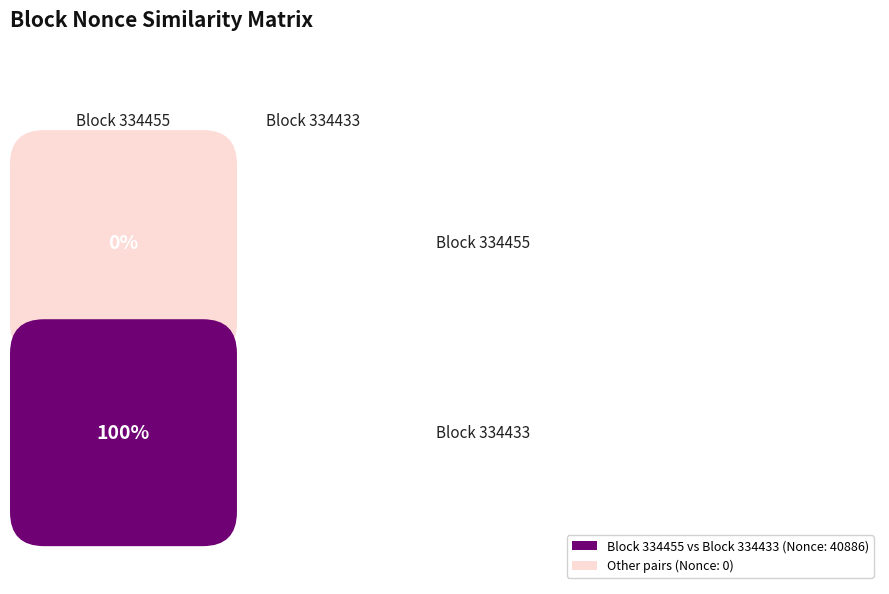

List the series in order of their peak value, highest first.

334433, 334455